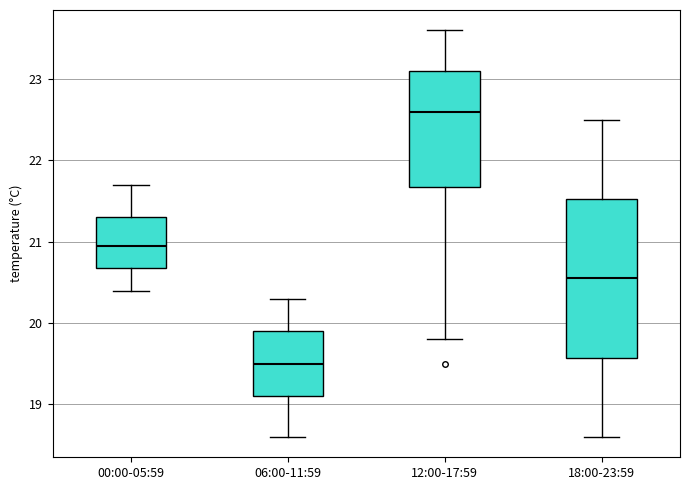

Where does the median line of the box for 12:00-17:59 sit on the y-axis? The values are not printed on the chart, so give them approximately, as read against the axis.

22.6